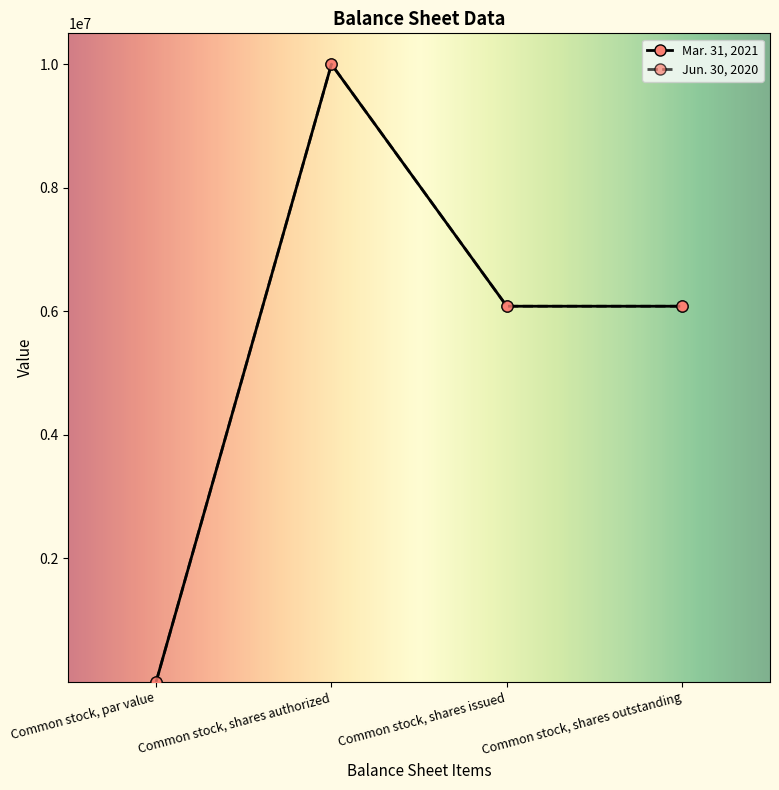

Rank the series at Common stock, shares issued from lowest to highest value.

Mar. 31, 2021, Jun. 30, 2020